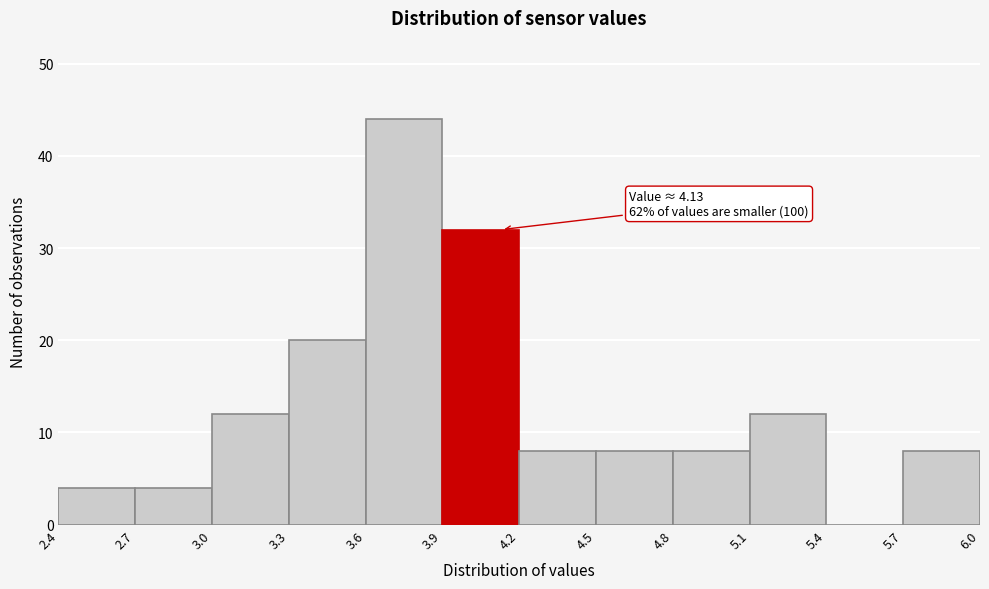

Which range on the x-axis has the tallest bar?

3.6 to 3.9